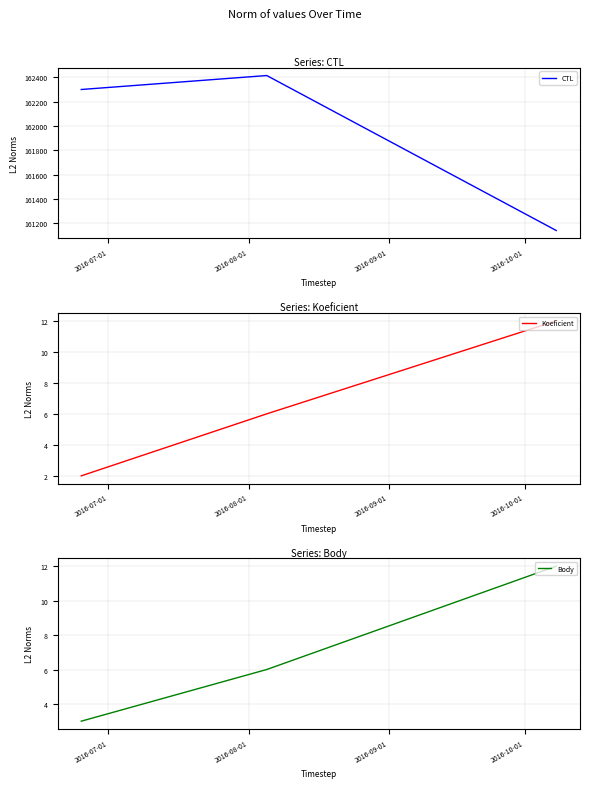

What is the greatest value displayed?

162416